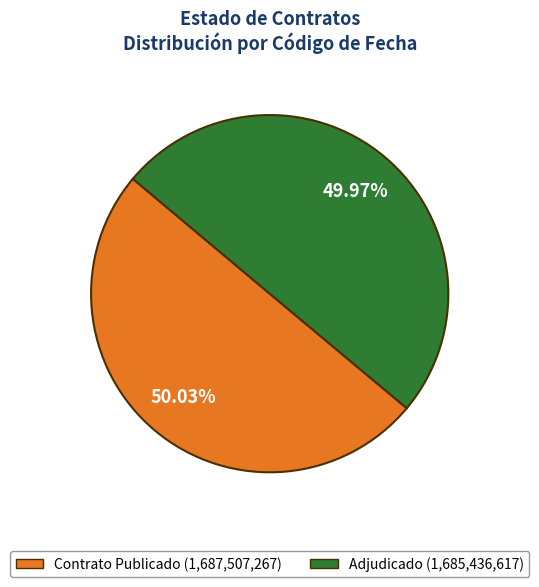

Combined, do Adjudicado (1,685,436,617) and Contrato Publicado (1,687,507,267) account for over 50%?

Yes